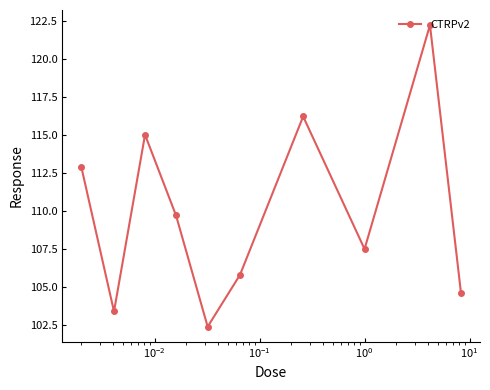

What is the value of the 2nd point from the left?

103.4